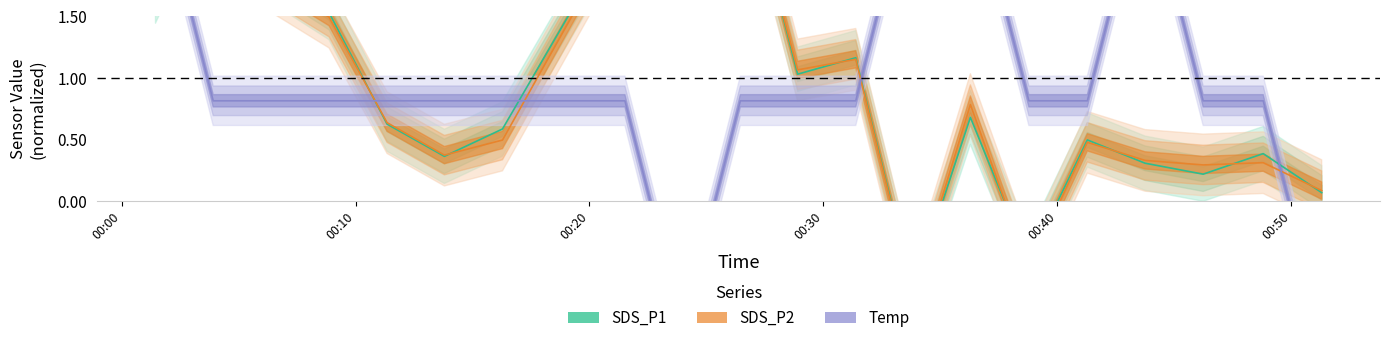

Between 2022/09/25 00:13:48 and 2022/09/25 00:28:54, which series saw the biggest shift?

SDS_P2